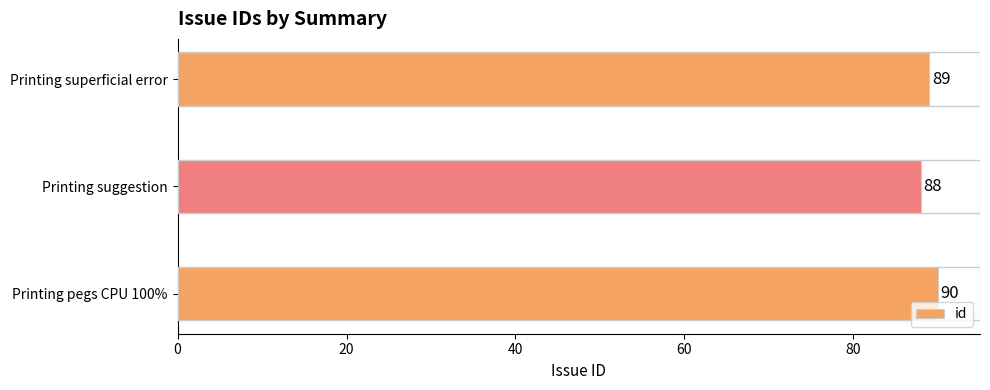

Rank the categories by value from highest to lowest.

Printing pegs CPU 100%, Printing superficial error, Printing suggestion